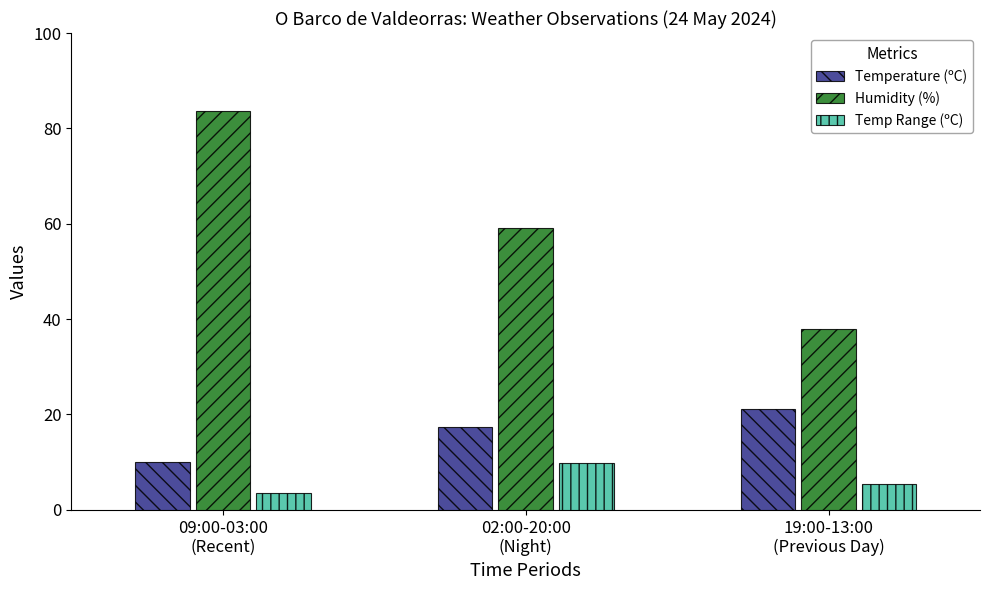

Reading left to right, list all the values displayed in this chart.

Temperature (ºC): 09:00-03:00
(Recent)=10.0	02:00-20:00
(Night)=17.4	19:00-13:00
(Previous Day)=21.1
Humidity (%): 09:00-03:00
(Recent)=83.6	02:00-20:00
(Night)=59.1	19:00-13:00
(Previous Day)=38.0
Temp Range (ºC): 09:00-03:00
(Recent)=3.6	02:00-20:00
(Night)=9.9	19:00-13:00
(Previous Day)=5.5